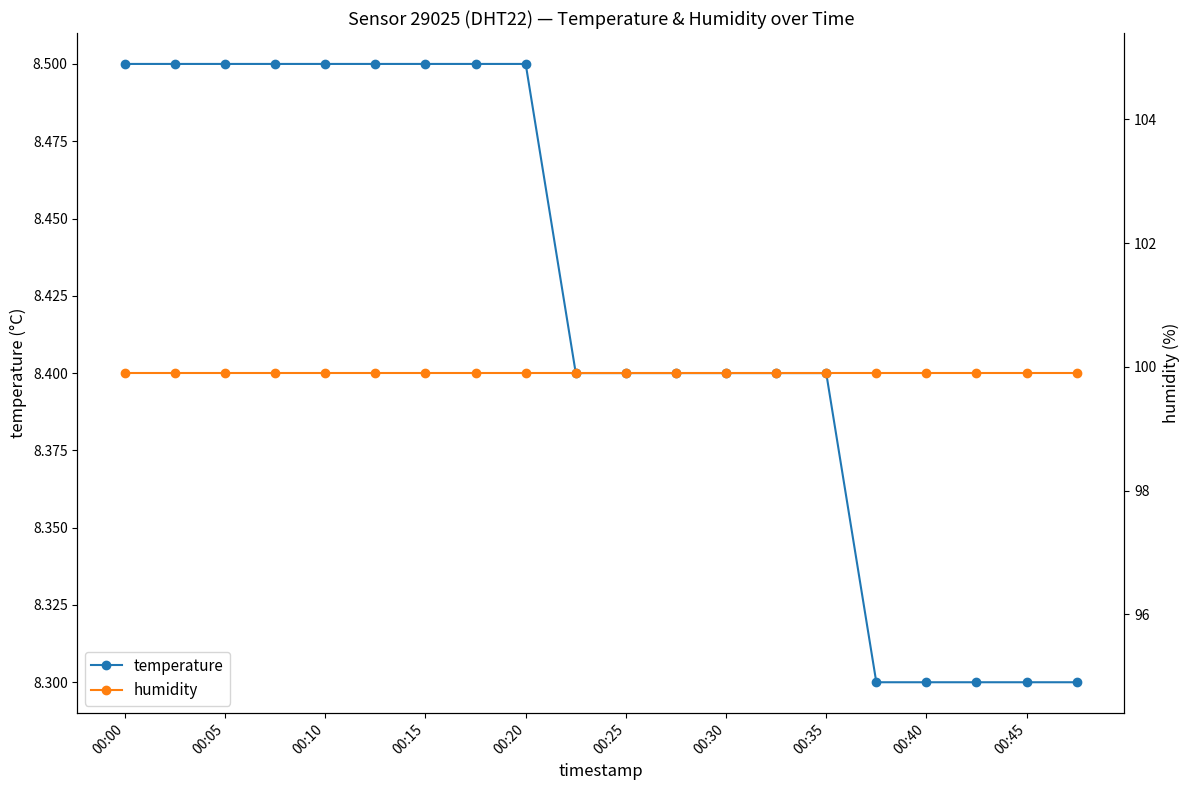

Reading right to left, list all the values displayed in this chart.

temperature: 8.3	8.3	8.3	8.3	8.3	8.4	8.4	8.4	8.4	8.4	8.4	8.5	8.5	8.5	8.5	8.5	8.5	8.5	8.5	8.5
humidity: 99.9	99.9	99.9	99.9	99.9	99.9	99.9	99.9	99.9	99.9	99.9	99.9	99.9	99.9	99.9	99.9	99.9	99.9	99.9	99.9